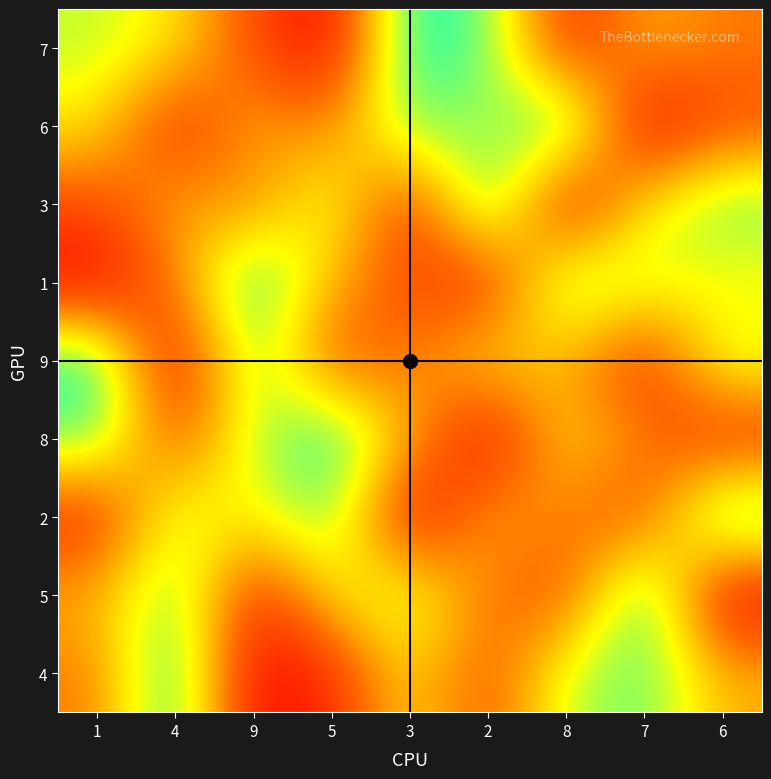

At how many categories does at least one series exceed 4?

9